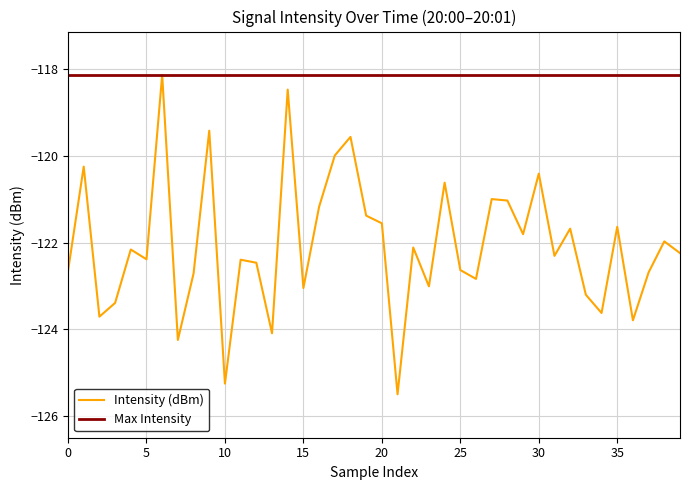

What is the lowest value of the Intensity (dBm) series?

-125.5